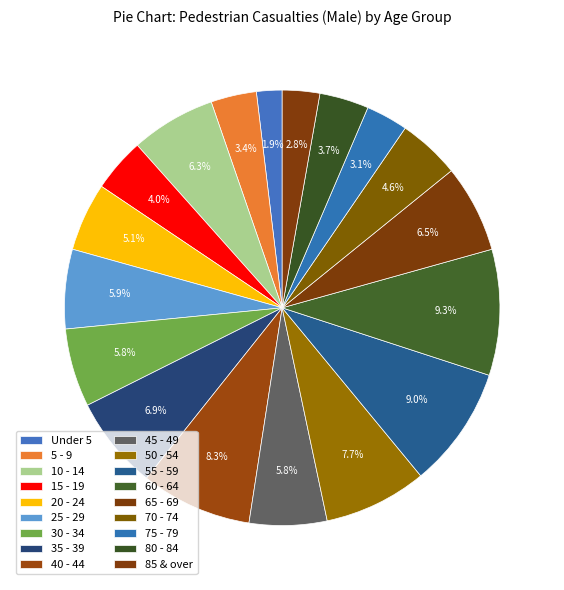

How many slices are in this pie chart?

18